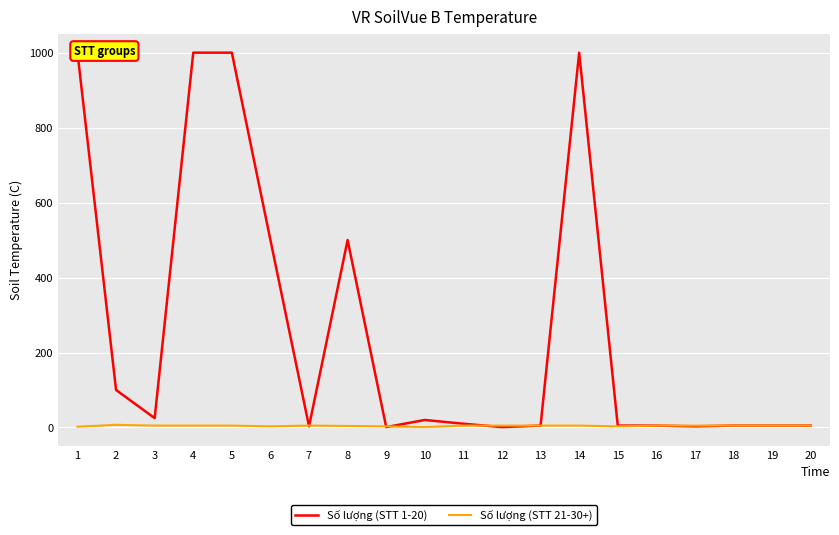

Reading left to right, list all the values displayed in this chart.

Số lượng (STT 1-20): 1=1000	2=100	3=25	4=1000	5=1000	6=500	7=3	8=500	9=1	10=20	11=10	12=1	13=5	14=1000	15=5	16=5	17=3	18=5	19=5	20=5
Số lượng (STT 21-30+): 1=2	2=7	3=5	4=5	5=5	6=3	7=5	8=4	9=3	10=1	11=5	12=5	13=5	14=5	15=3	16=5	17=5	18=5	19=5	20=5